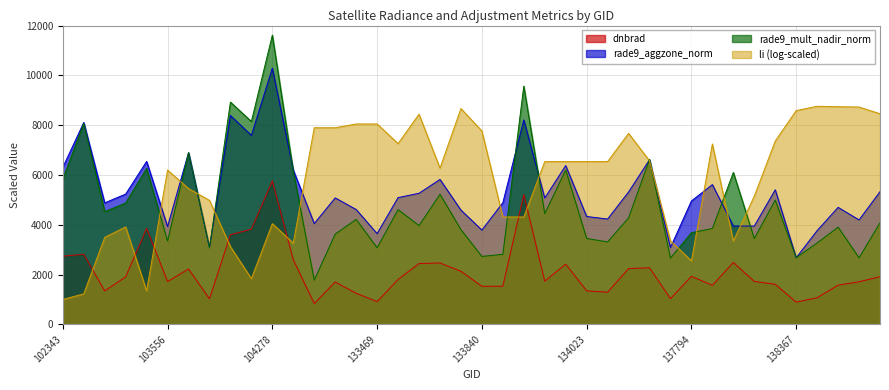

What value does the dnbrad series have at 102835?

1905.8